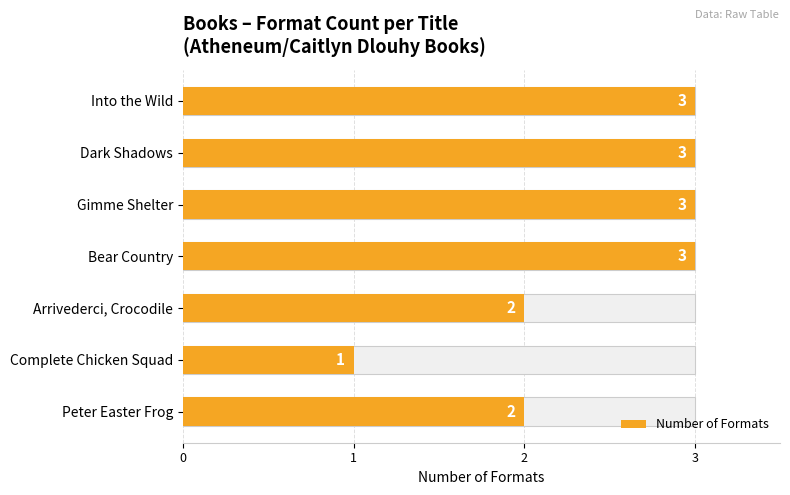

What is the maximum value shown in the chart?

3